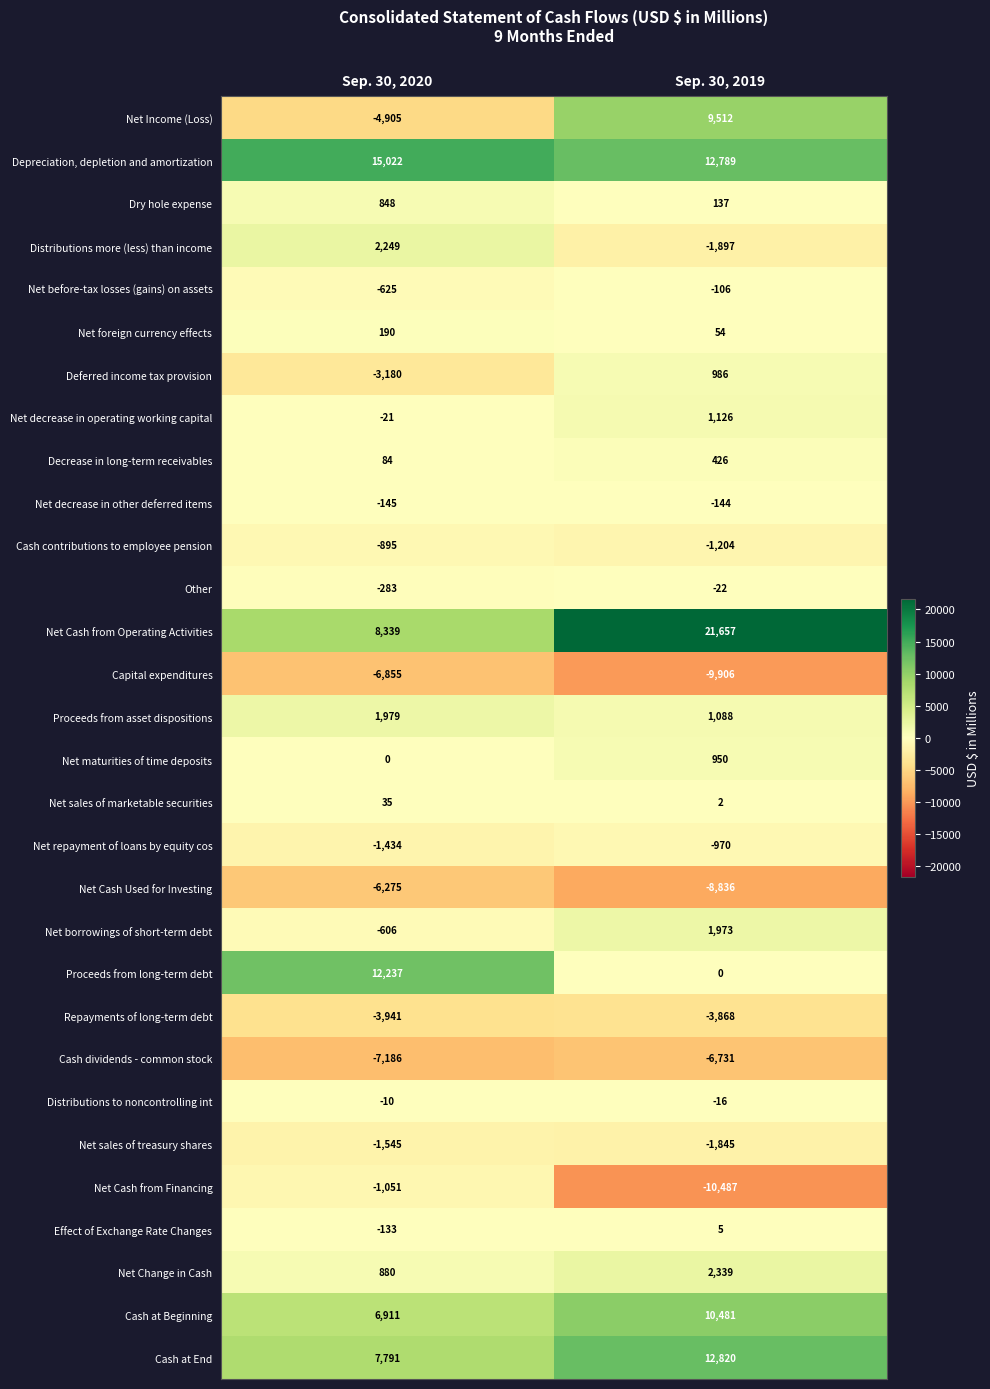

At which category is the sum across all series the highest?

Sep. 30, 2019